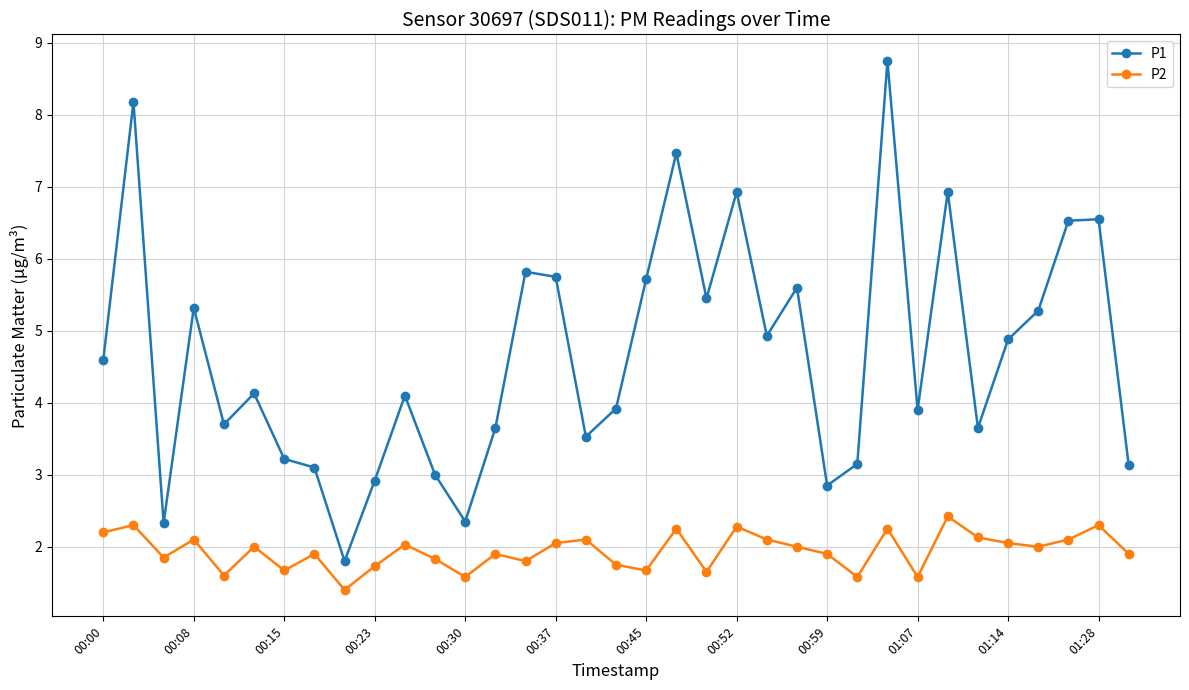

True or false: P1 and P2 intersect in this chart.

False